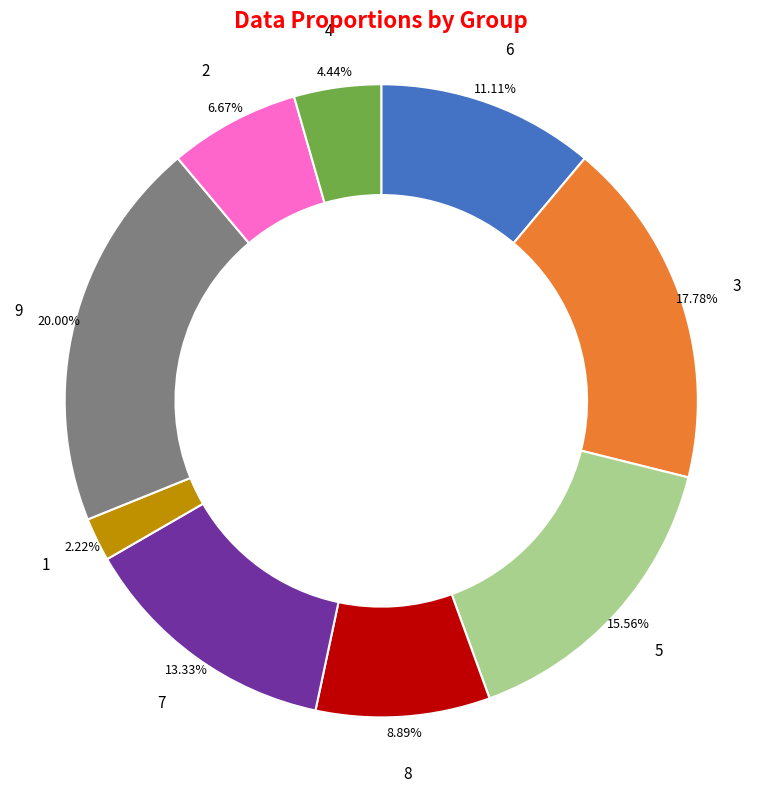

Does 7 represent more than half of the total?

No